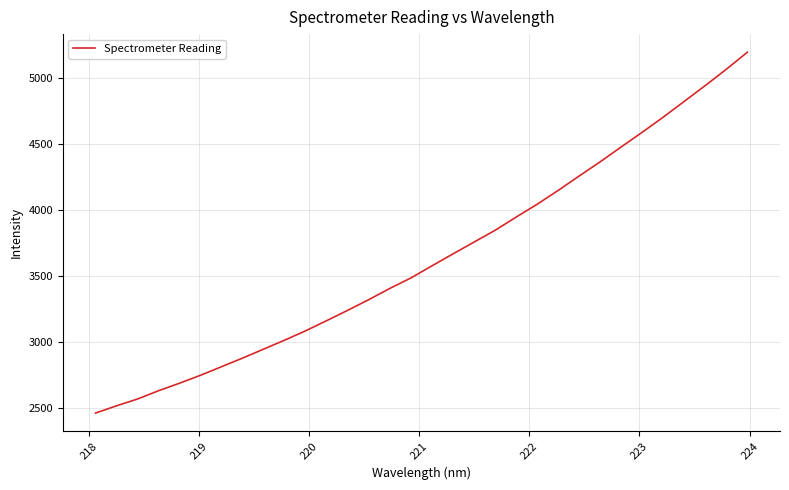

Is this an area chart (filled region under the line)?

No